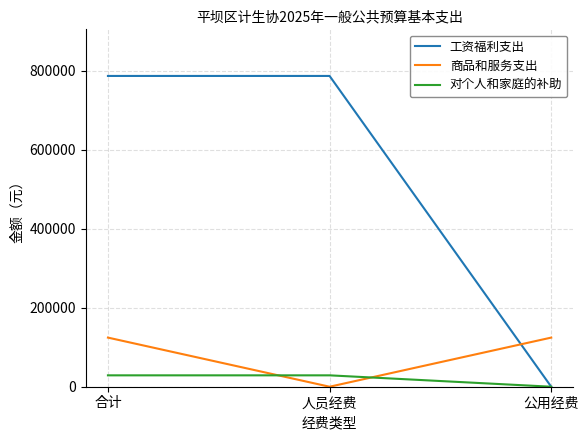

Which series has the widest spread of values?

工资福利支出